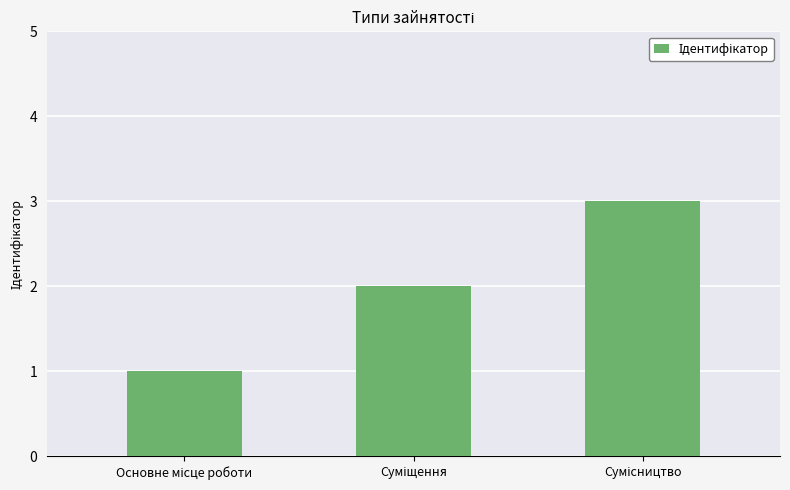

What is the sum of all values?

6